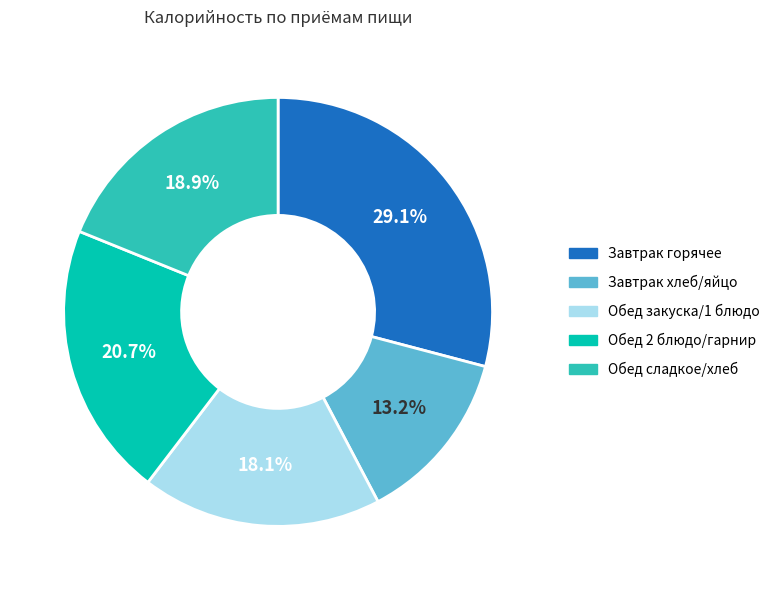

Does any single category account for the majority?

No